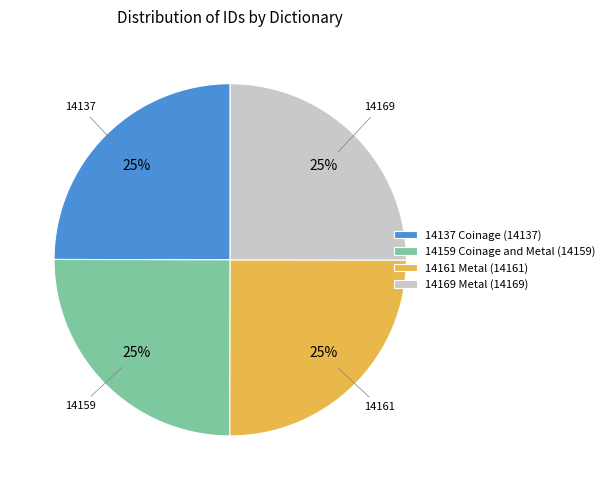

Approximately how many times larger is the value at 14161 Metal (14161) compared to 14137 Coinage (14137)?

1.0